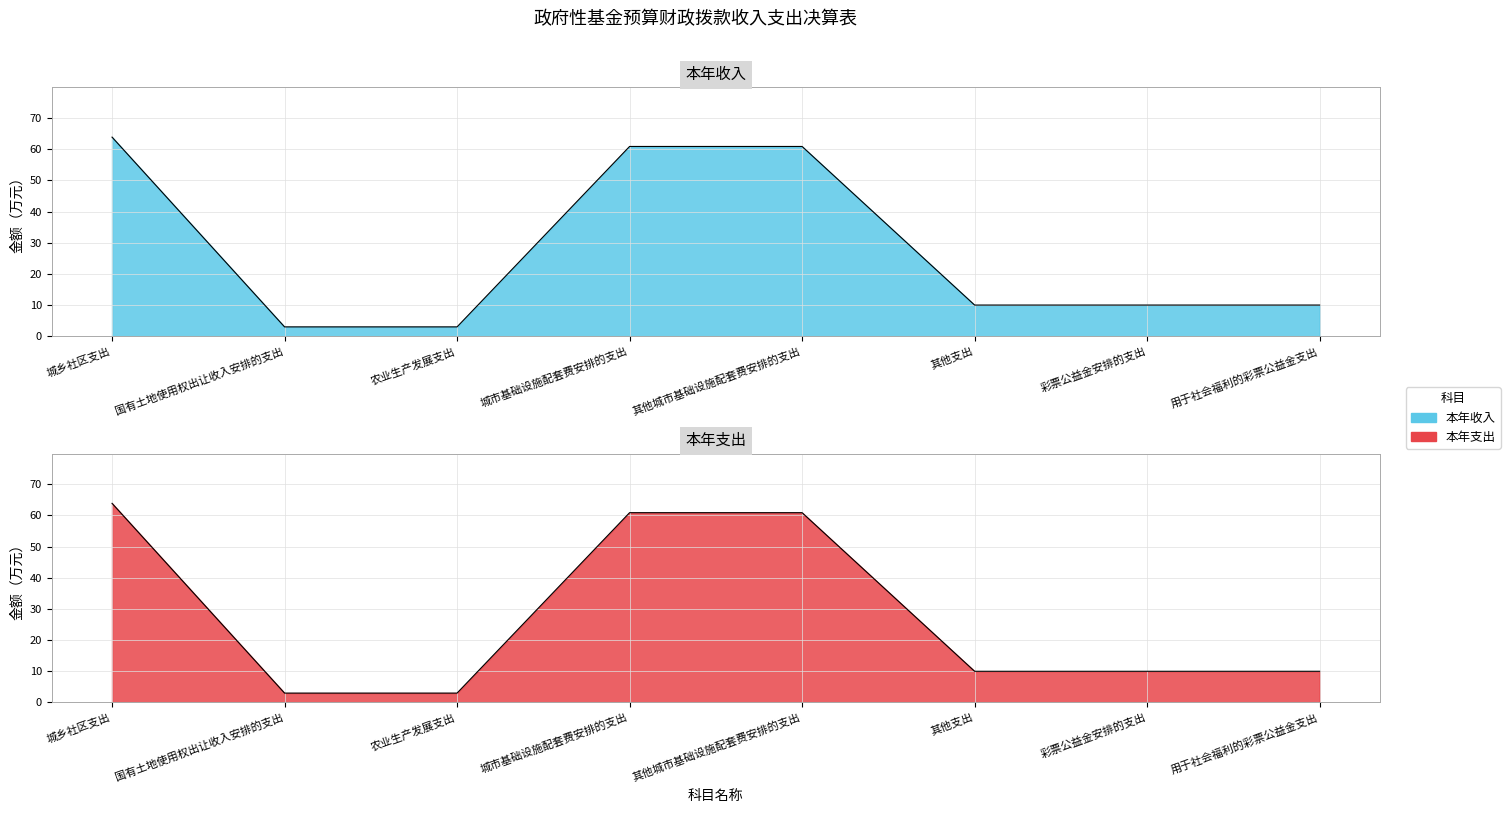

What is the label of the 2nd point from the left?

国有土地使用权出让收入安排的支出